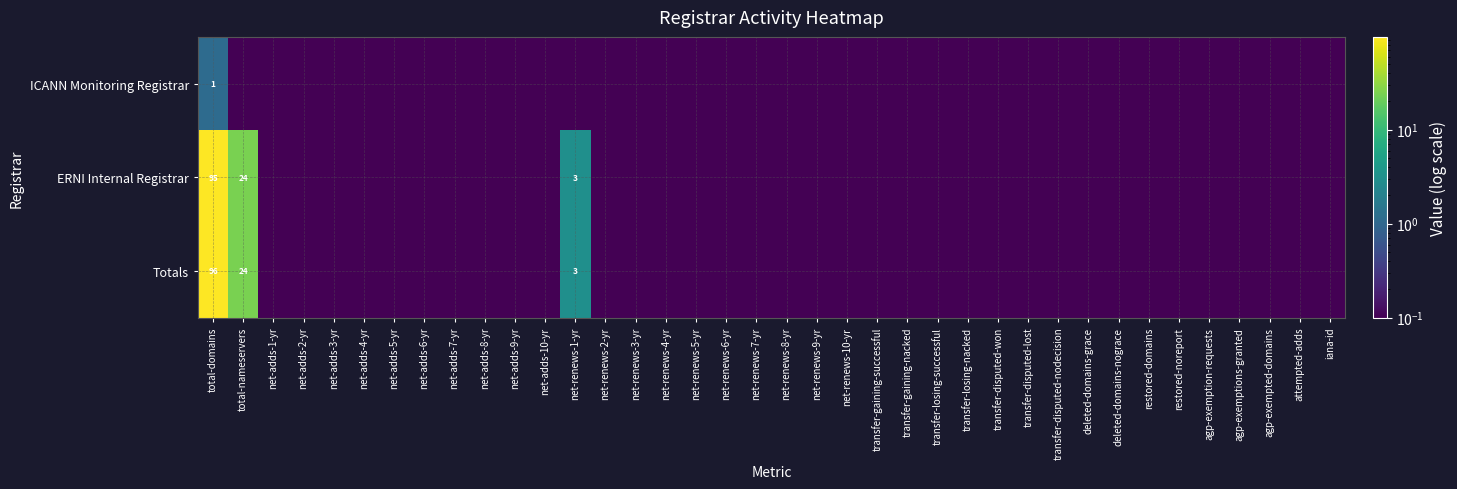

The value of ERNI Internal Registrar at total-nameservers is 24.0. True or false?

True